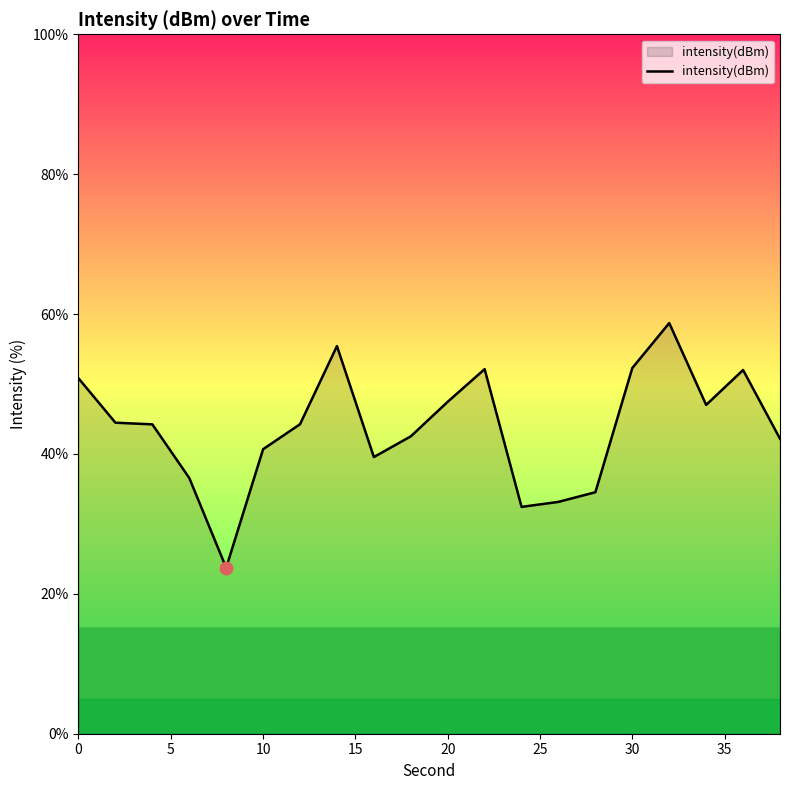

What is the greatest value displayed?

58.7